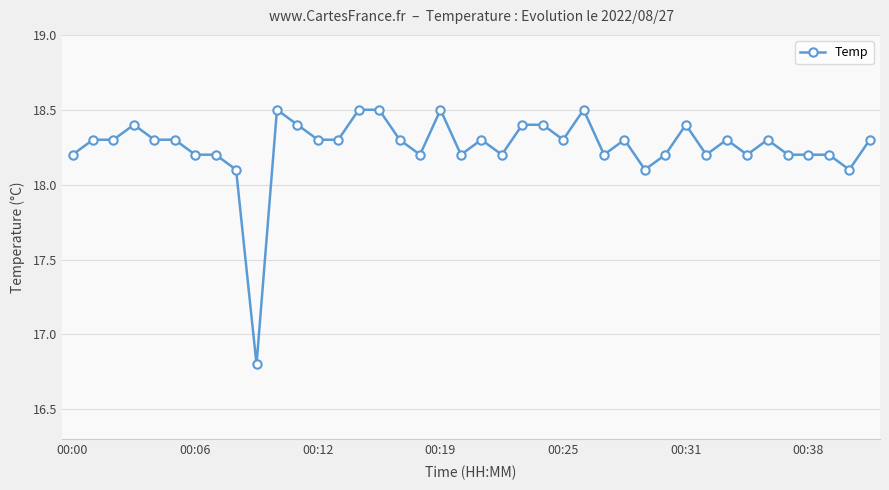

What is the maximum value shown in the chart?

18.5